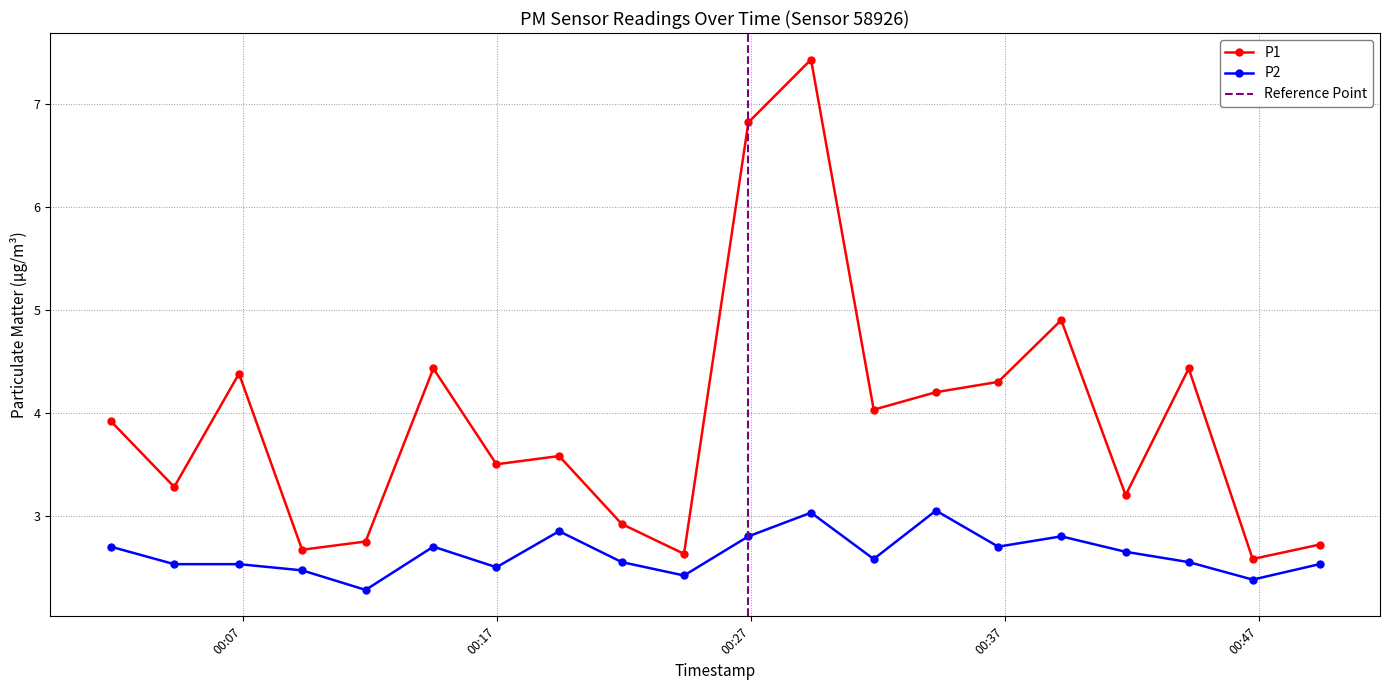

True or false: P1 and P2 cross at least once.

False